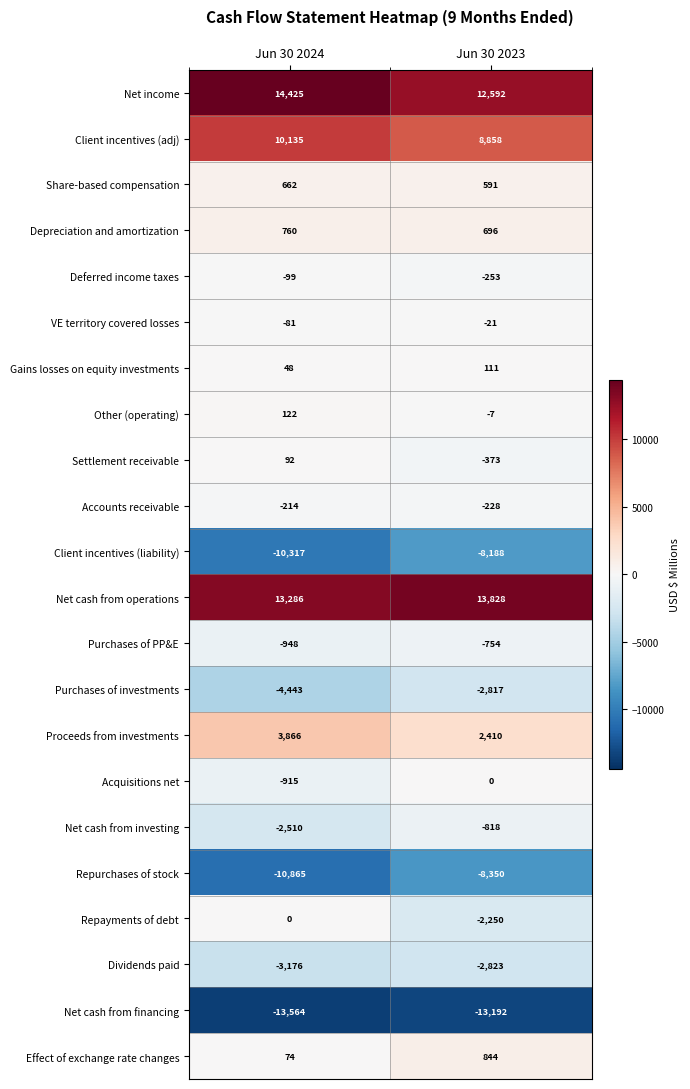

True or false: VE territory covered losses has a value of -9 at Jun 30 2023.

False